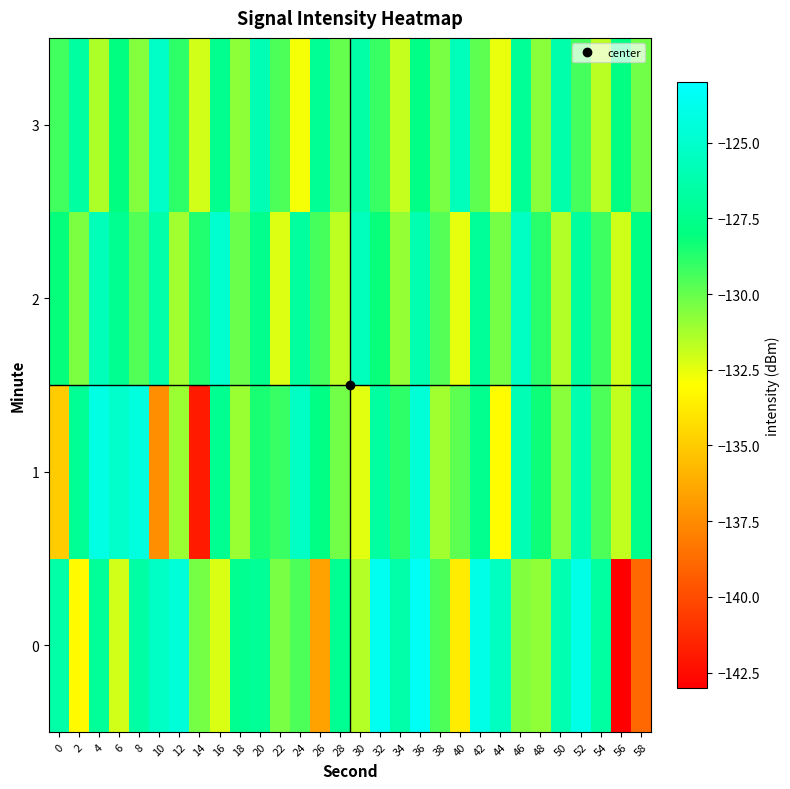

Reading left to right, transcribe all the data shown in this chart.

0: 0=-126.5	2=-133.2	4=-127.0	6=-132.1	8=-126.6	10=-125.3	12=-124.5	14=-130.3	16=-132.2	18=-127.3	20=-127.1	22=-130.4	24=-129.6	26=-136.6	28=-127.2	30=-131.6	32=-123.6	34=-126.4	36=-123.4	38=-129.5	40=-133.8	42=-124.0	44=-125.5	46=-130.5	48=-130.8	50=-126.1	52=-124.0	54=-126.7	56=-143.0	58=-138.9
1: 0=-135.0	2=-127.2	4=-124.2	6=-125.1	8=-124.3	10=-137.4	12=-131.0	14=-141.9	16=-127.3	18=-131.0	20=-128.5	22=-129.1	24=-125.3	26=-127.8	28=-130.2	30=-132.4	32=-126.7	34=-128.9	36=-124.6	38=-131.2	40=-129.8	42=-127.4	44=-133.1	46=-125.9	48=-128.3	50=-130.7	52=-126.2	54=-129.5	56=-131.8	58=-127.6
2: 0=-128.1	2=-130.5	4=-125.8	6=-127.3	8=-129.6	10=-126.4	12=-131.2	14=-128.7	16=-124.9	18=-130.1	20=-127.5	22=-132.3	24=-126.8	26=-129.4	28=-131.7	30=-125.6	32=-128.2	34=-130.9	36=-126.1	38=-129.7	40=-132.5	42=-127.0	44=-130.3	46=-125.4	48=-128.8	50=-131.5	52=-126.9	54=-129.2	56=-132.0	58=-127.8
3: 0=-129.3	2=-126.7	4=-131.4	6=-128.0	8=-130.6	10=-125.2	12=-128.9	14=-132.1	16=-127.4	18=-130.8	20=-125.9	22=-129.5	24=-132.8	26=-127.2	28=-130.0	30=-126.5	32=-129.1	34=-131.9	36=-127.7	38=-130.4	40=-125.7	42=-129.8	44=-132.6	46=-127.1	48=-130.7	50=-126.3	52=-129.4	54=-131.6	56=-127.9	58=-130.2